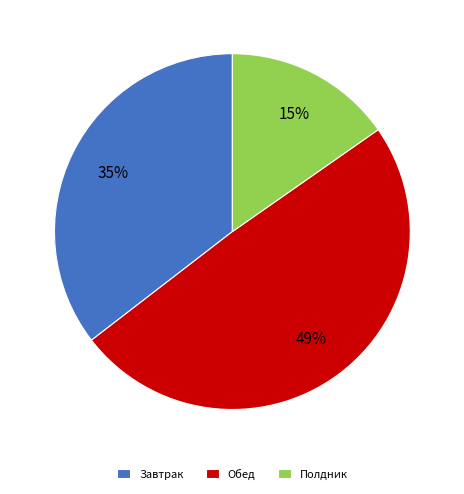

Is it true that Обед is 49% of the pie?

True